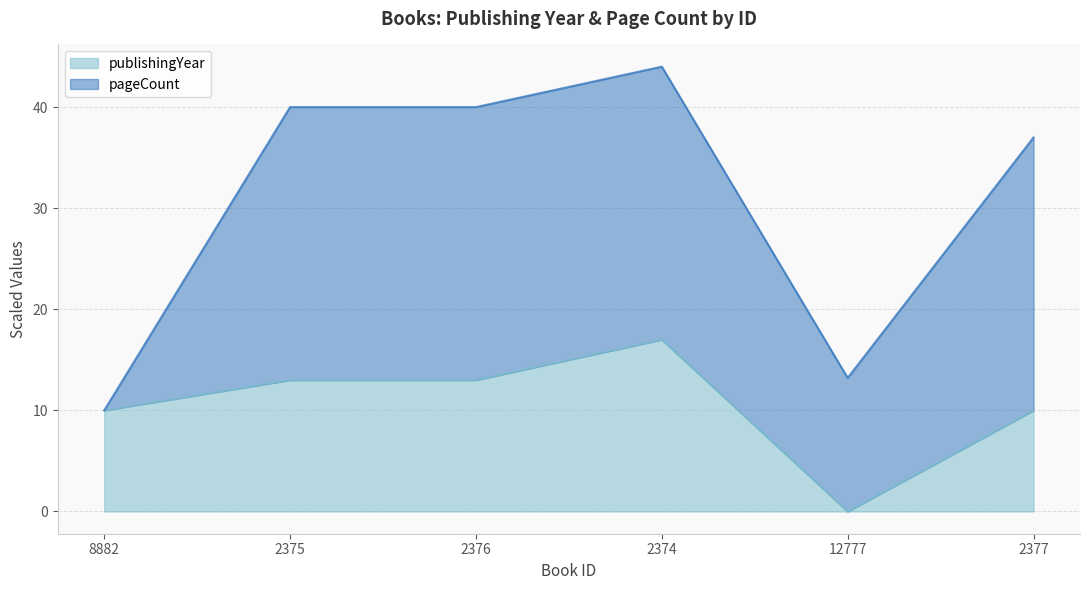

What is the ratio of the value at 2375 to the value at 8882?

1.3